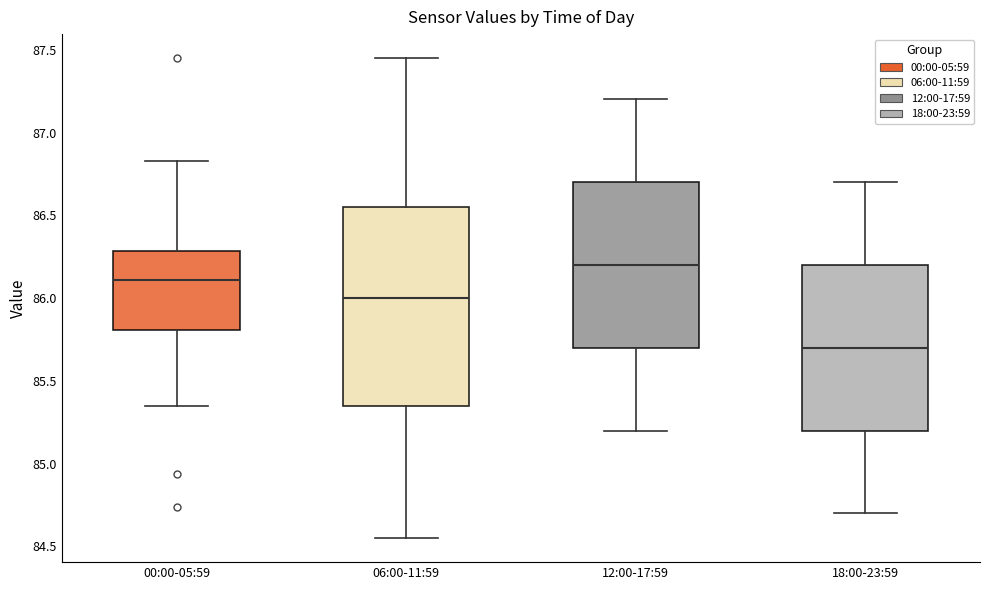

Which box is the tallest, from its lower edge to its upper edge?

06:00-11:59